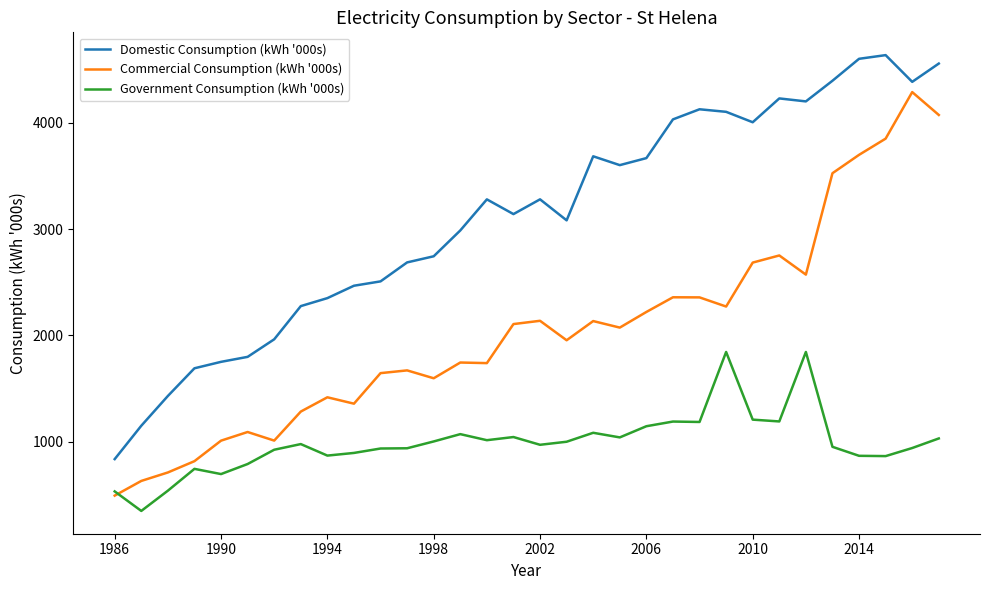

What is the maximum value for Government Consumption (kWh '000s)?

1845.0